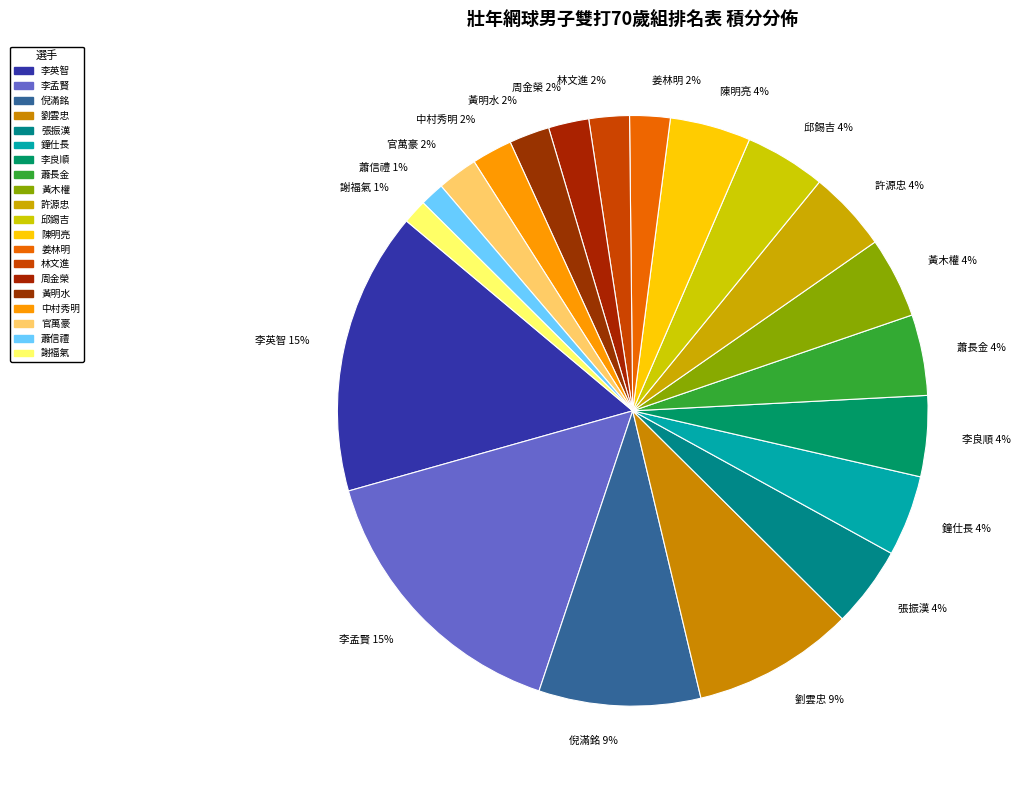

The 謝福氣 slice represents 8% of the pie. True or false?

False